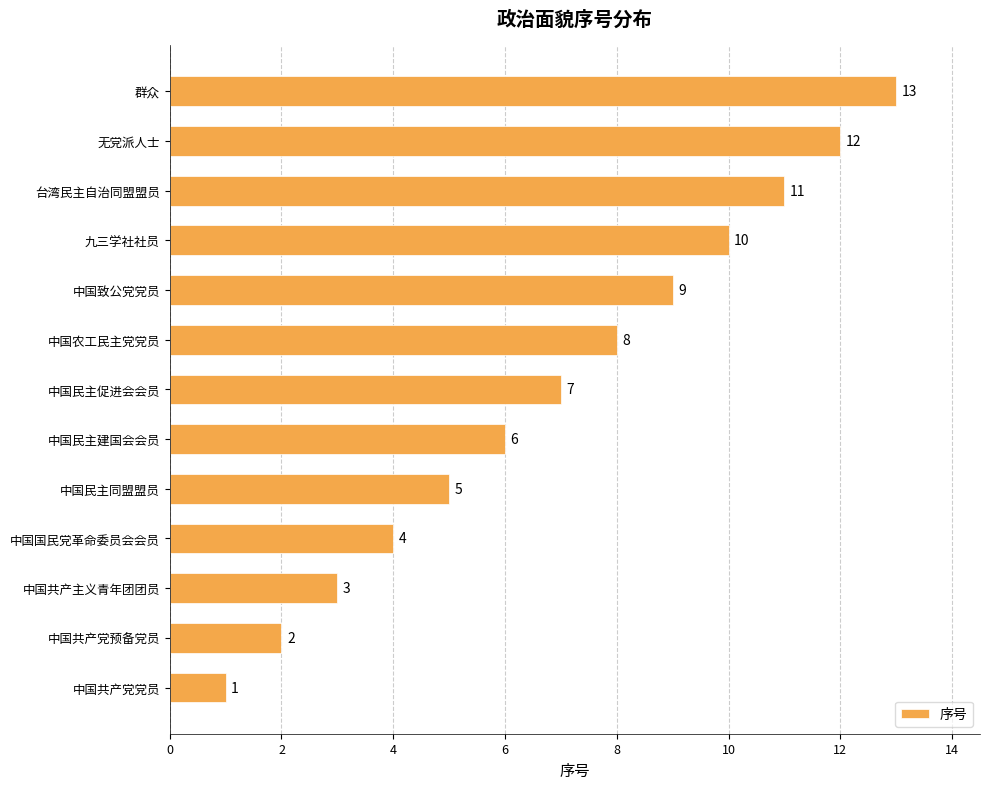

What is the sum of all values?

91